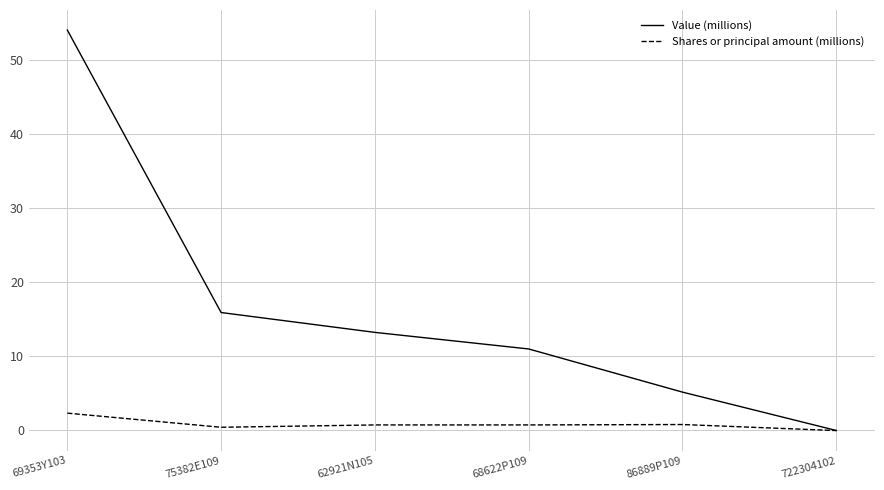

True or false: Shares or principal amount (millions) has a value of 0.7 at 68622P109.

True